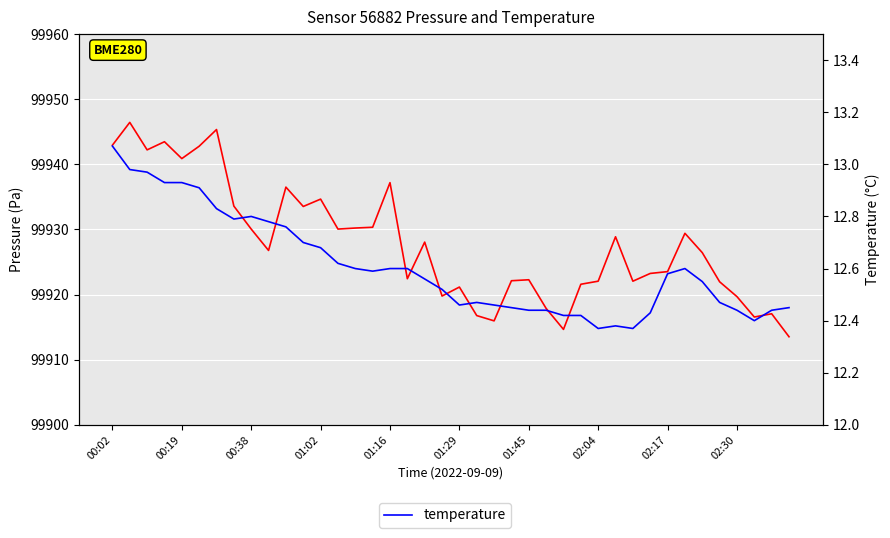

What is the smallest value displayed?

12.4